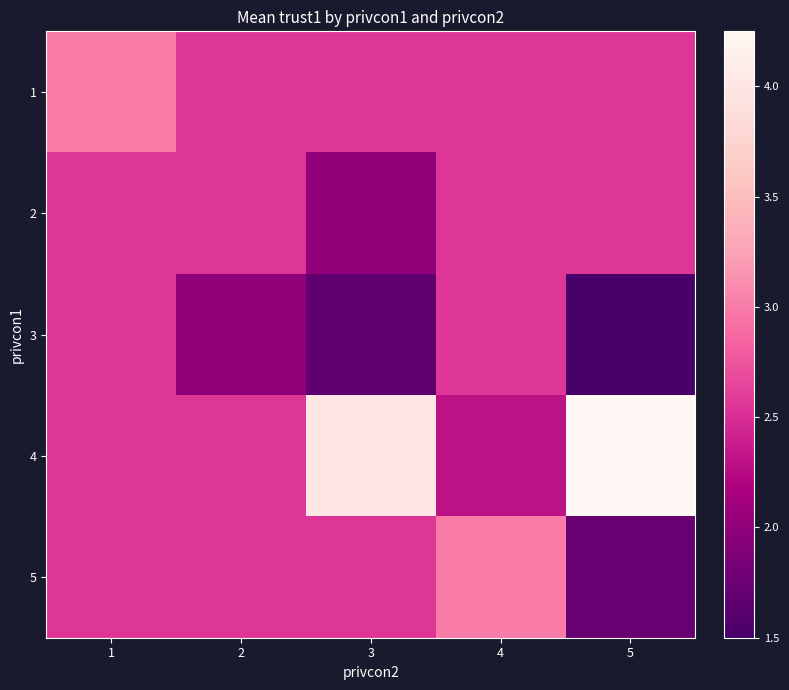

Reading right to left, list all the values displayed in this chart.

1: 5=2.5	4=2.5	3=2.5	2=2.5	1=3.0
2: 5=2.5	4=2.5	3=2.0	2=2.5	1=2.5
3: 5=1.5	4=2.5	3=1.7	2=2.0	1=2.5
4: 5=4.2	4=2.3	3=4.0	2=2.5	1=2.5
5: 5=1.7	4=3.0	3=2.5	2=2.5	1=2.5